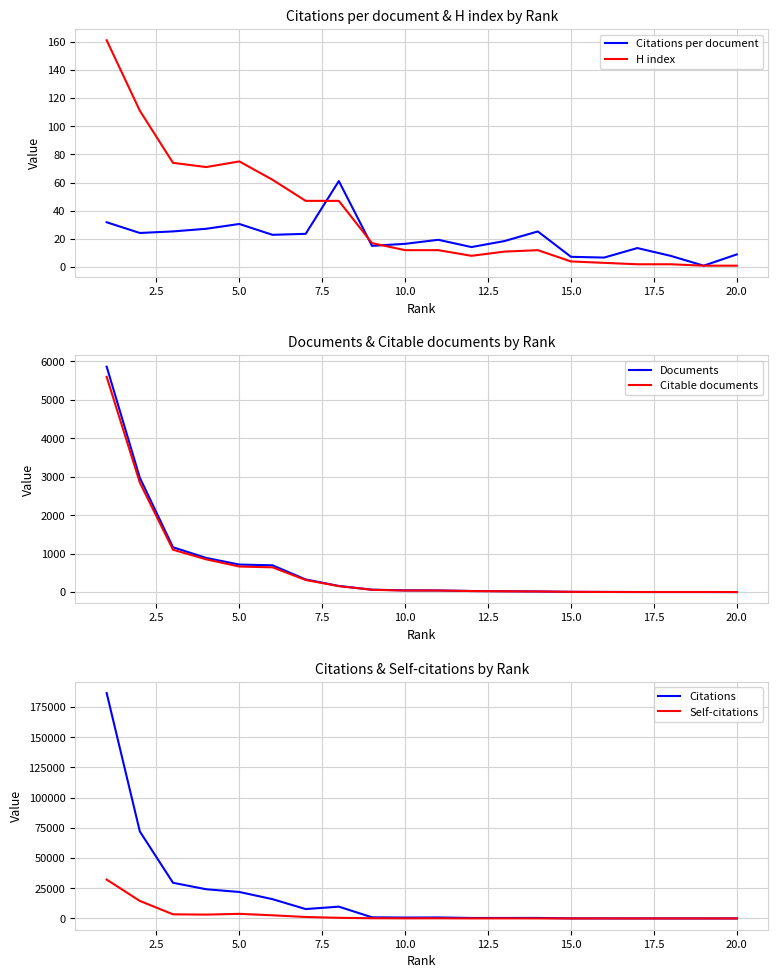

How many categories are shown in the chart?

20